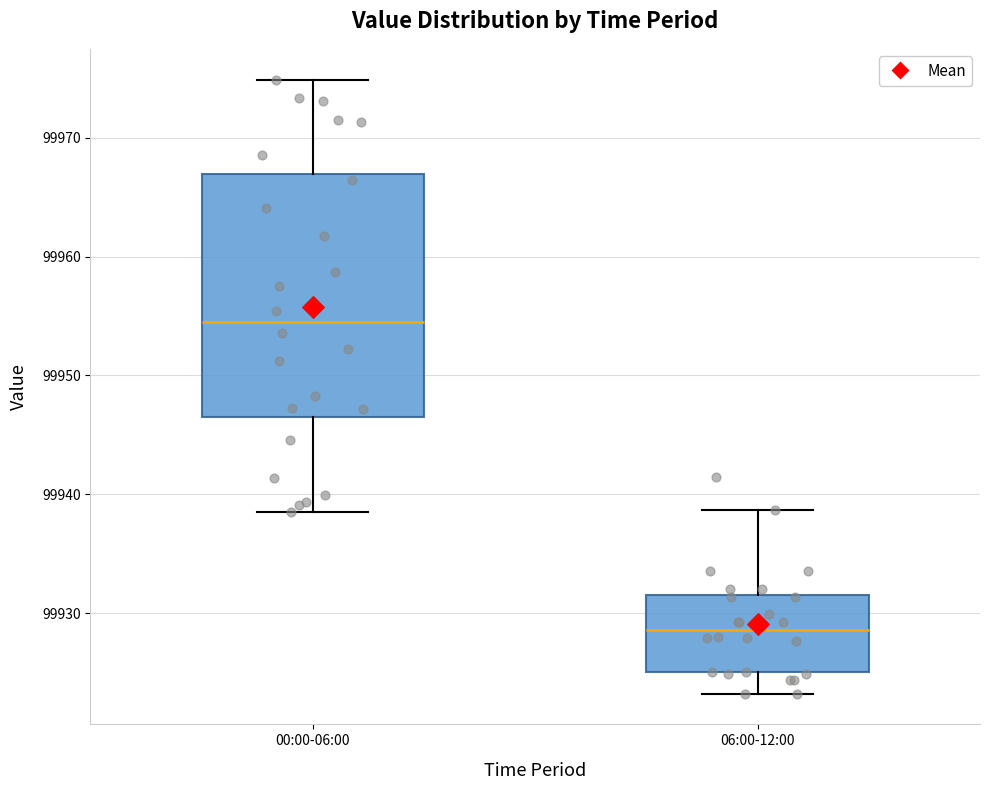

Where is the lower edge of the box for 00:00-06:00 on the y-axis? The values are not printed on the chart, so give them approximately, as read against the axis.

99947